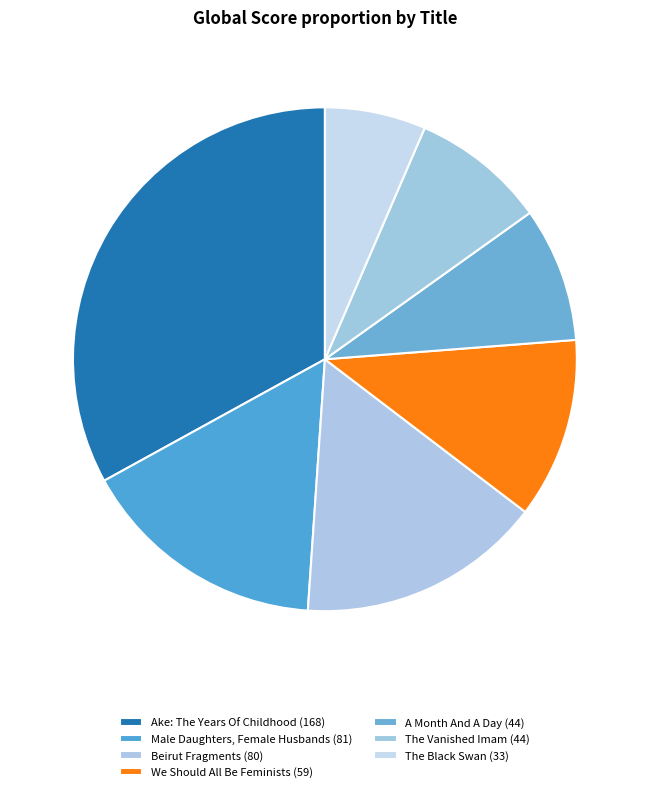

How many slices are in this pie chart?

7